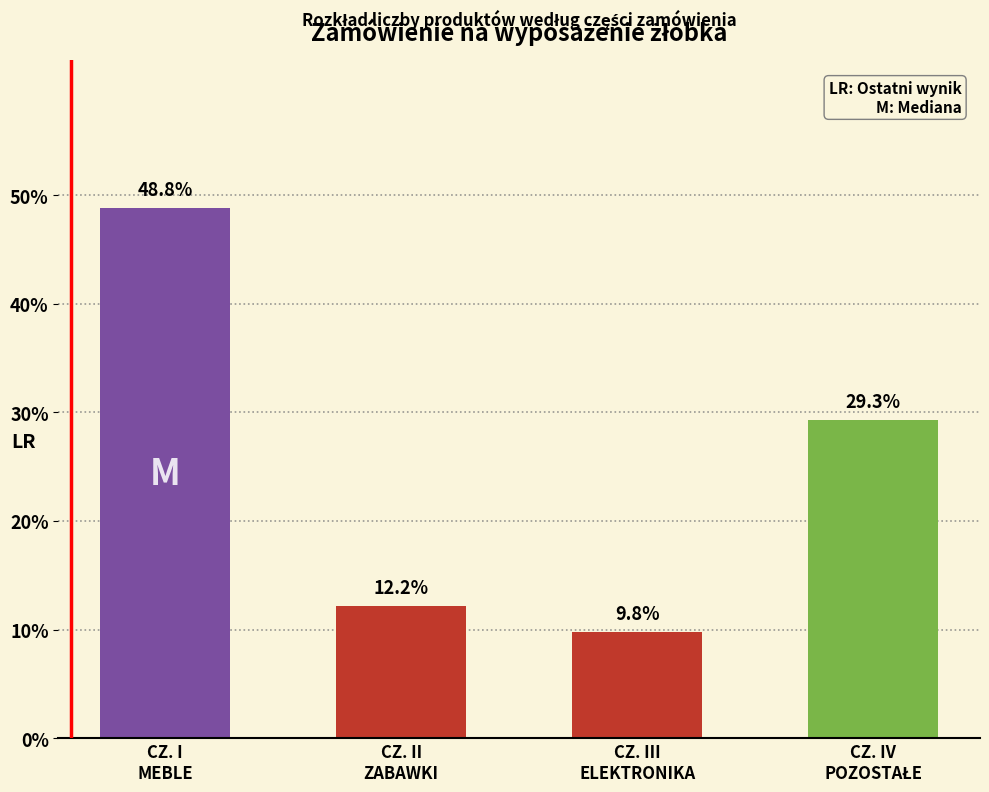

Reading left to right, what are all the values shown in this chart?

48.8	12.2	9.8	29.3